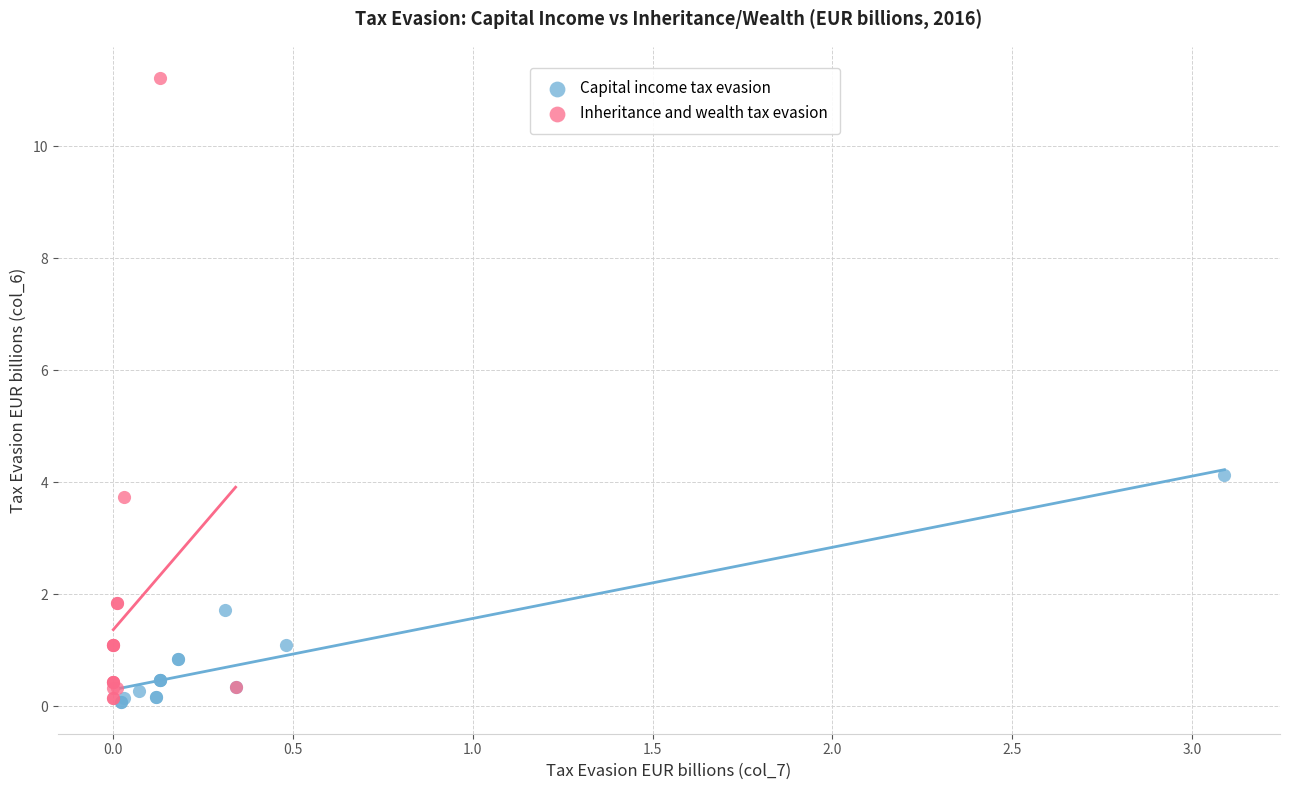

Which series reaches the maximum Y coordinate?

Inheritance and wealth tax evasion